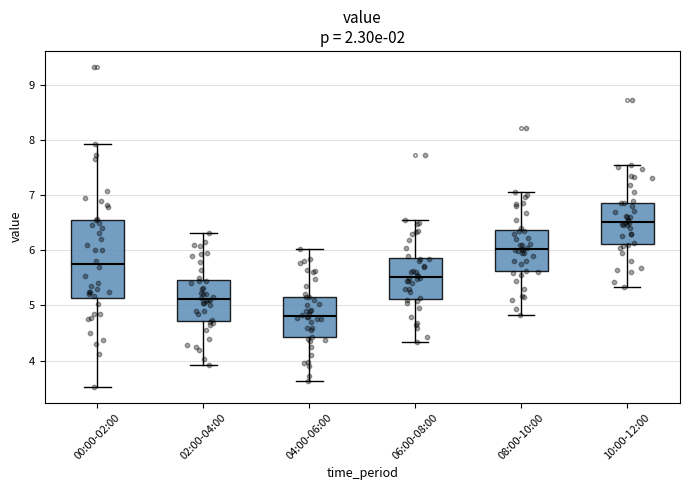

Reading left to right, transcribe this box plot: for each box, give where its median line is, the range the box spans, and where its two whiskers end, as read against the y-axis. The values are not printed on the chart, so give them approximately, as read against the axis.

00:00-02:00: median 5.8, box 5.1 to 6.6, whiskers 3.5 to 7.9
02:00-04:00: median 5.1, box 4.7 to 5.5, whiskers 3.9 to 6.3
04:00-06:00: median 4.8, box 4.4 to 5.2, whiskers 3.6 to 6.0
06:00-08:00: median 5.5, box 5.1 to 5.9, whiskers 4.3 to 6.6
08:00-10:00: median 6.0, box 5.6 to 6.4, whiskers 4.8 to 7.1
10:00-12:00: median 6.5, box 6.1 to 6.9, whiskers 5.3 to 7.6